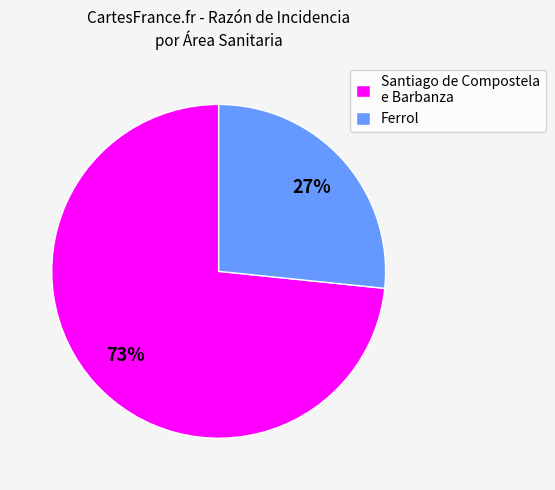

To the nearest percent, what portion does Ferrol represent?

27%